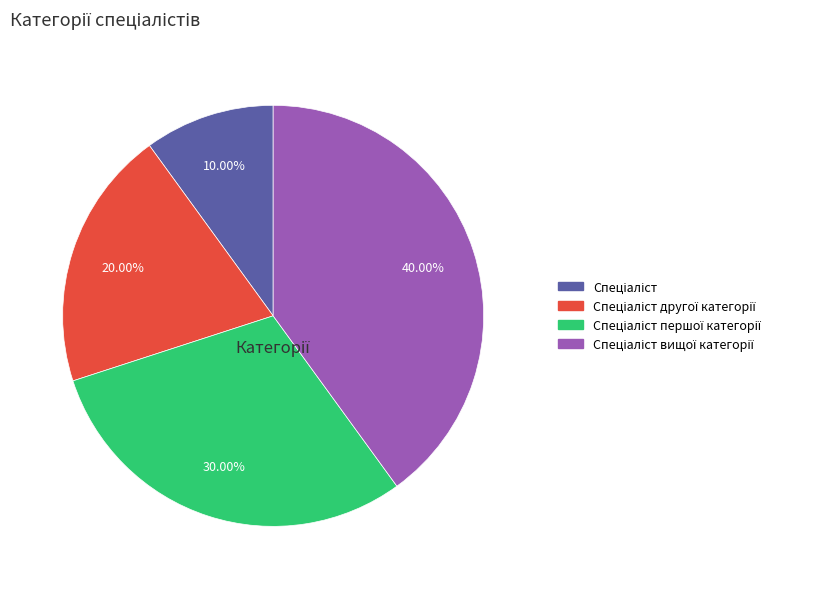

Is there any slice that represents more than half of the pie?

No